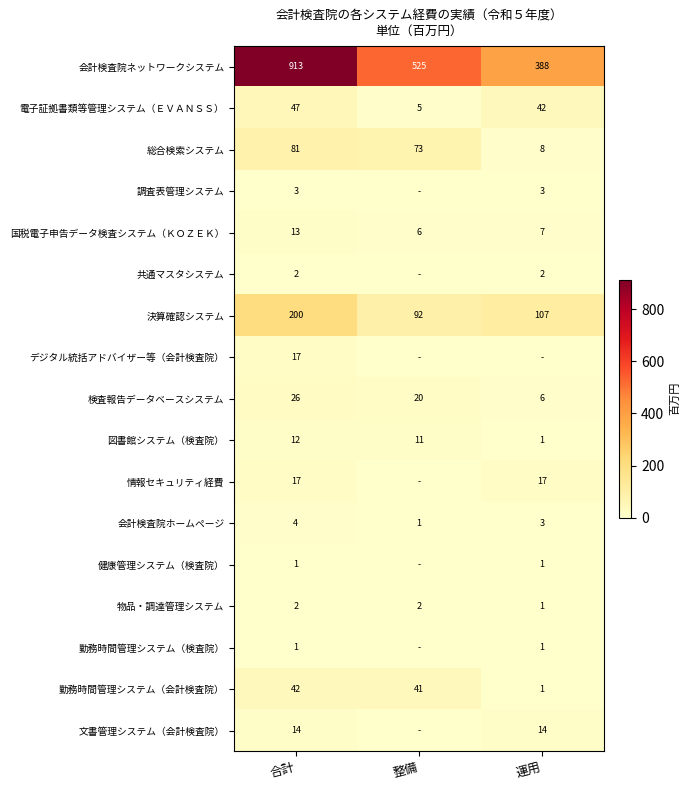

At which category is the sum across all series the highest?

合計